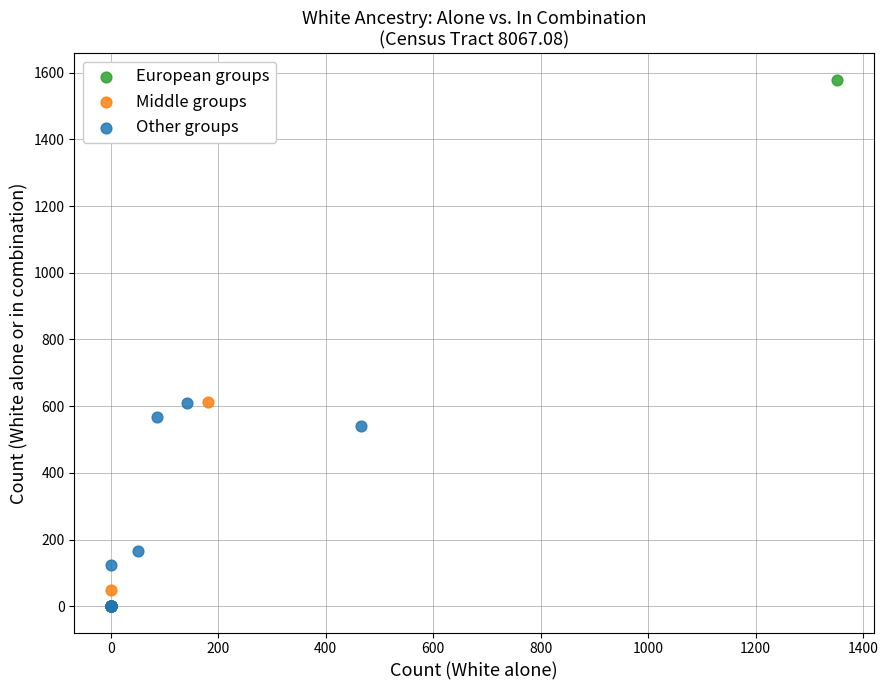

Which series reaches the maximum Y coordinate?

European groups